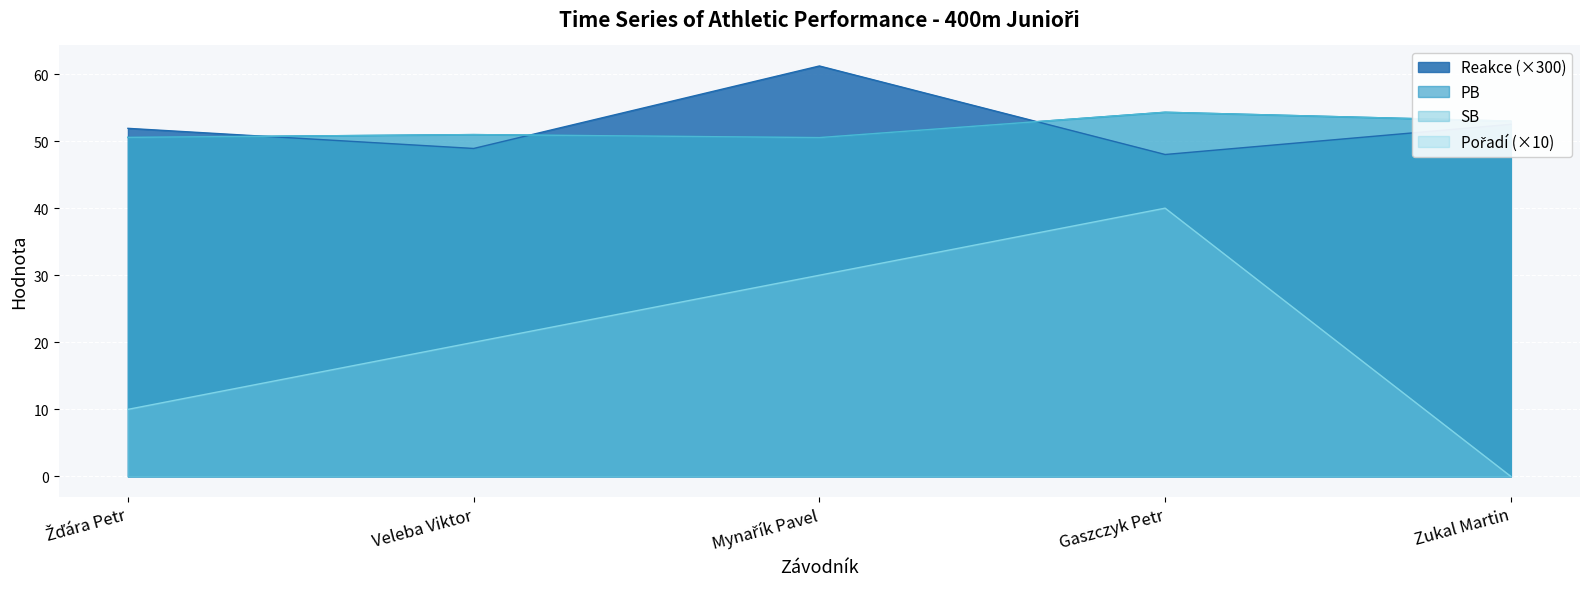

At which category does the chart reach its peak across all series?

Mynařík Pavel